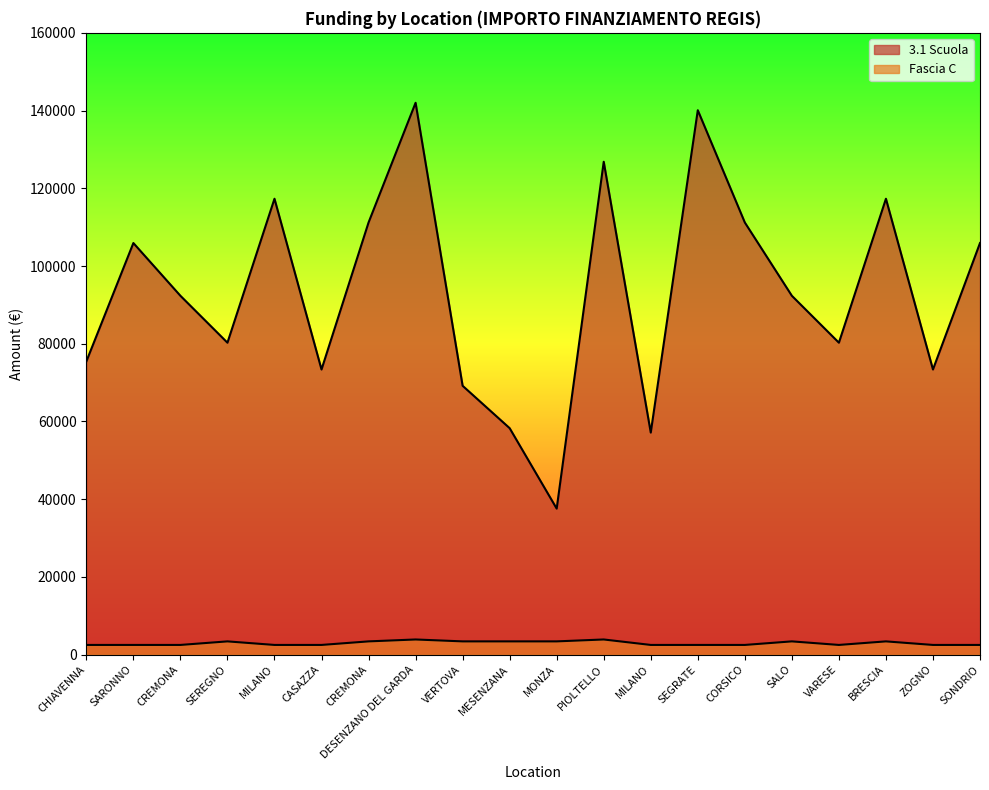

Which category has the lowest value across all series?

CHIAVENNA